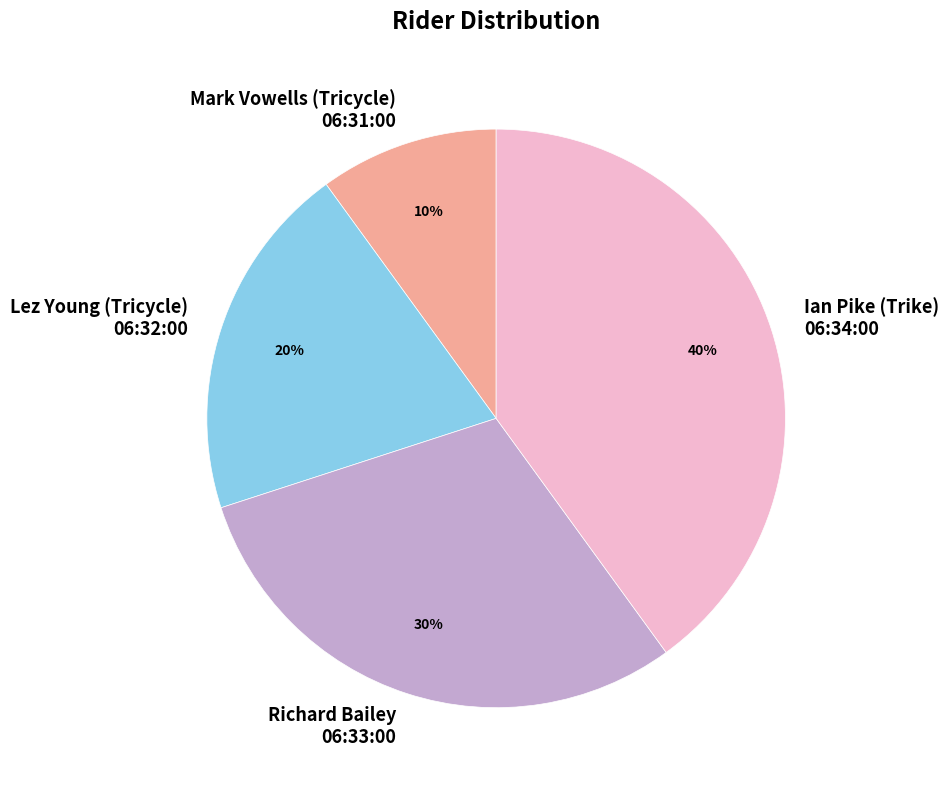

To the nearest percent, what is the difference between the largest and smallest slice percentages?

30%